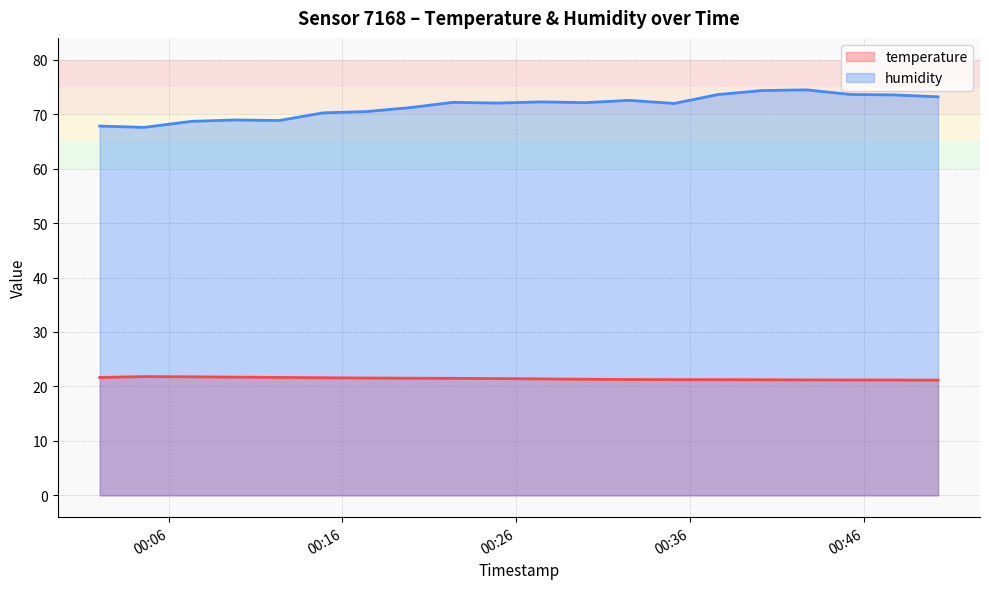

What is the minimum value shown in the chart?

21.2